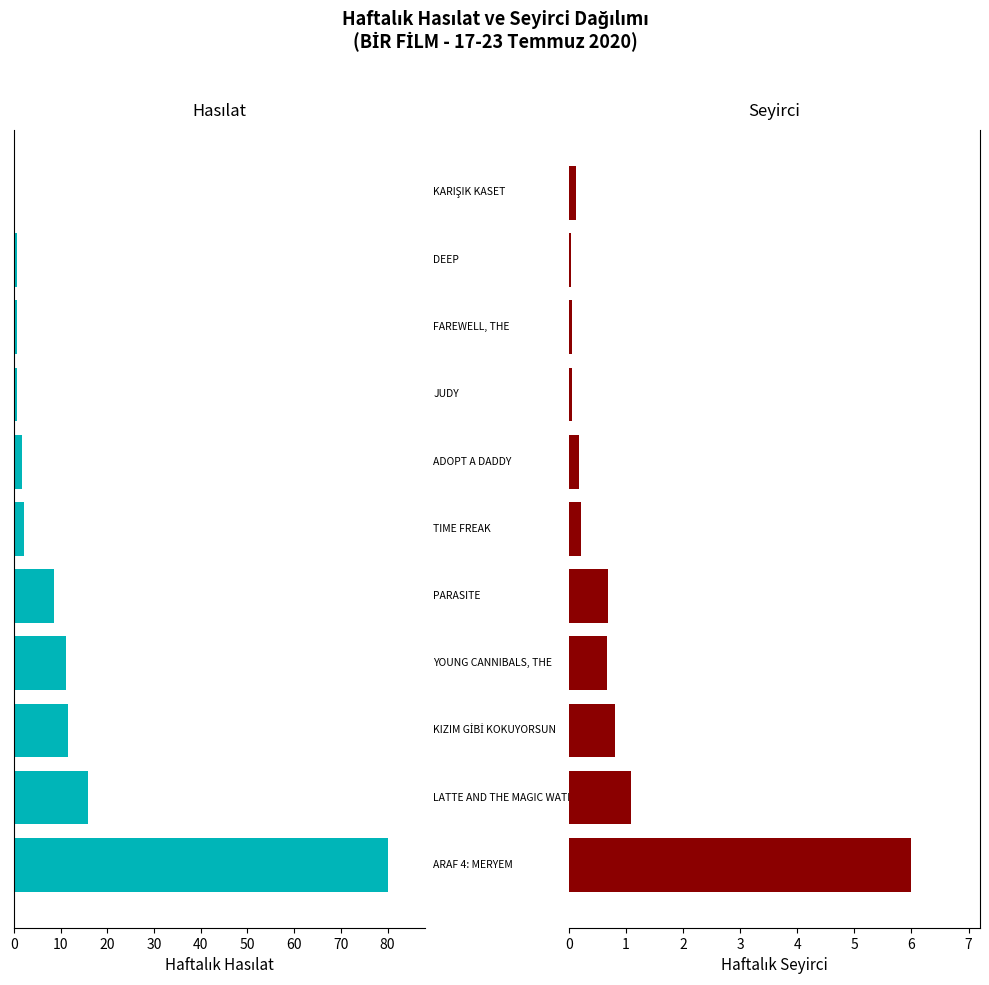

What are all the series names shown in the legend?

Haftalık Hasılat, Haftalık Seyirci